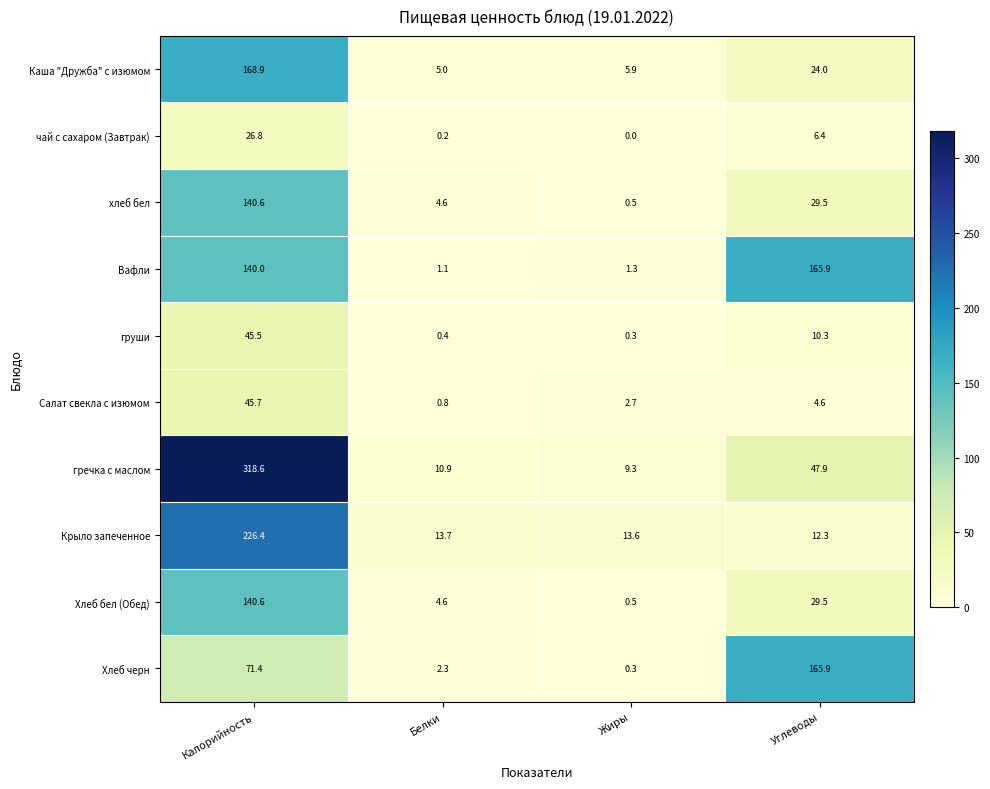

Count the number of data series in this chart.

10